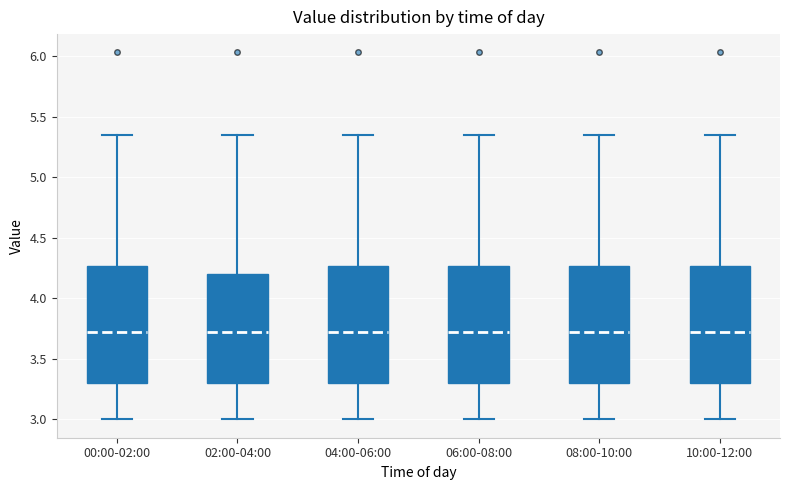

Reading left to right, transcribe this box plot: for each box, give where its median line is, the range the box spans, and where its two whiskers end, as read against the y-axis. The values are not printed on the chart, so give them approximately, as read against the axis.

00:00-02:00: median 3.70, box 3.30 to 4.25, whiskers 3.00 to 5.35
02:00-04:00: median 3.70, box 3.30 to 4.20, whiskers 3.00 to 5.35
04:00-06:00: median 3.70, box 3.30 to 4.25, whiskers 3.00 to 5.35
06:00-08:00: median 3.70, box 3.30 to 4.25, whiskers 3.00 to 5.35
08:00-10:00: median 3.70, box 3.30 to 4.25, whiskers 3.00 to 5.35
10:00-12:00: median 3.70, box 3.30 to 4.25, whiskers 3.00 to 5.35